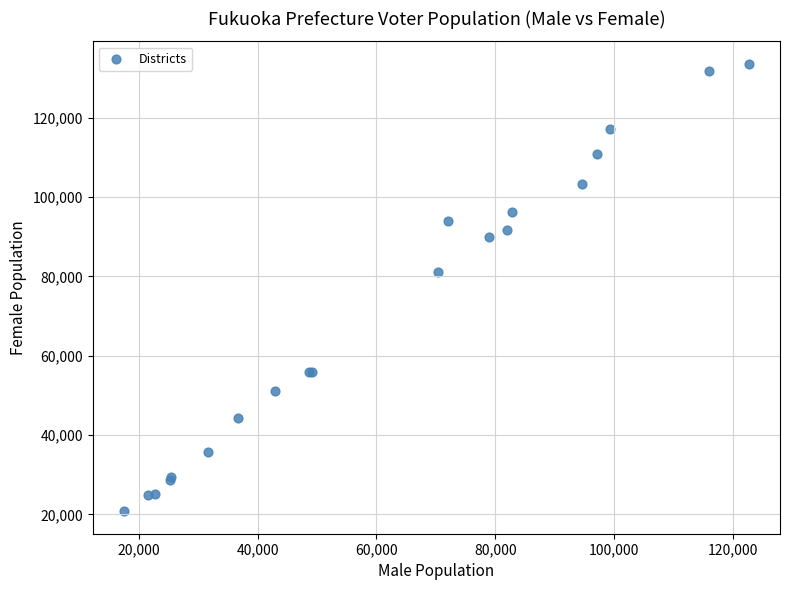

What Y value in the scatter plot is closest to 77214?

81009